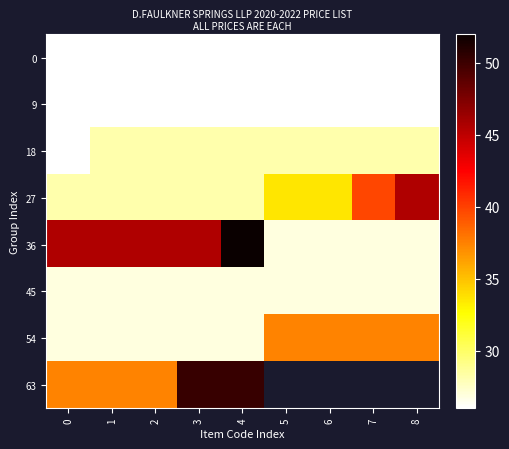

What is the spread (max minus min) of values at 7?

13.8